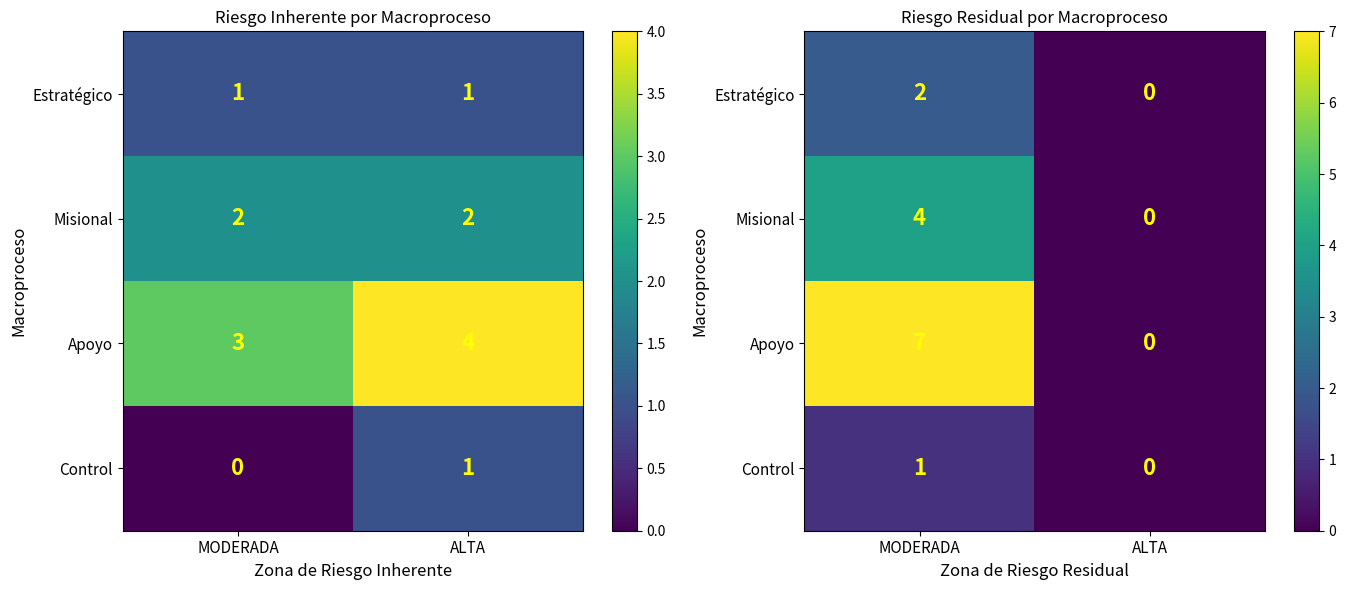

Rank the series at MODERADA from highest to lowest value.

Apoyo, Misional, Estratégico, Control